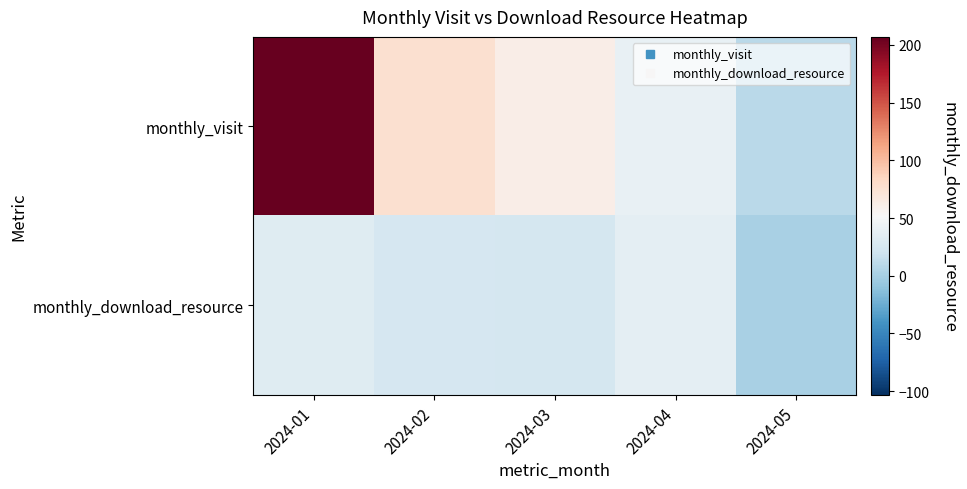

Rank the series by their maximum value, from highest to lowest.

monthly_visit, monthly_download_resource